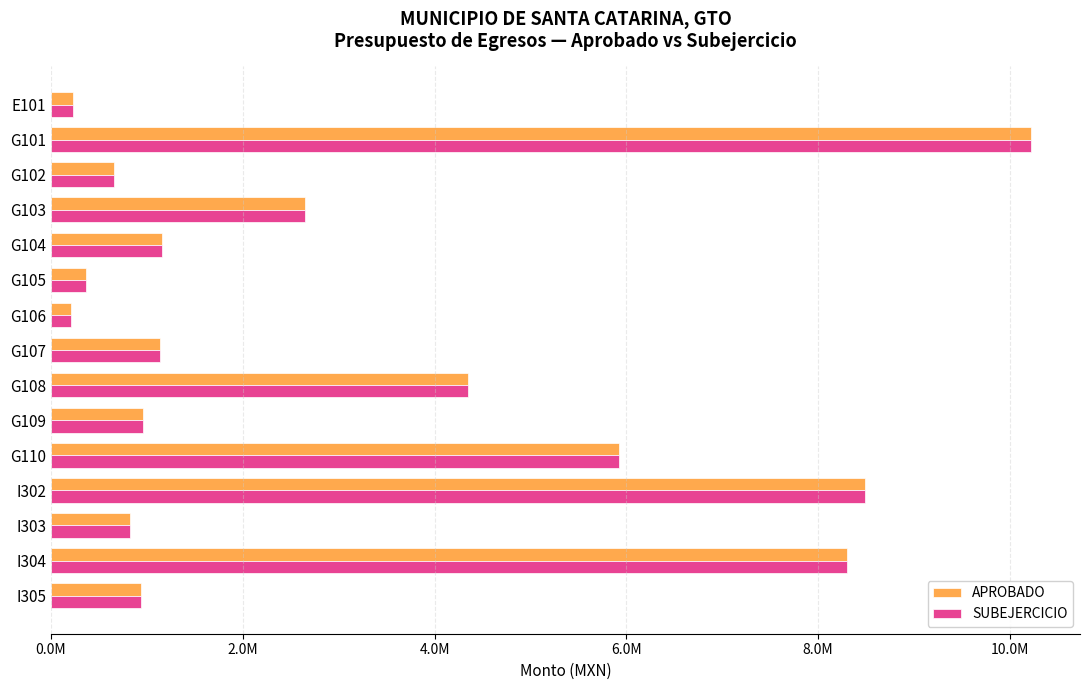

What are all the series names shown in the legend?

APROBADO, SUBEJERCICIO